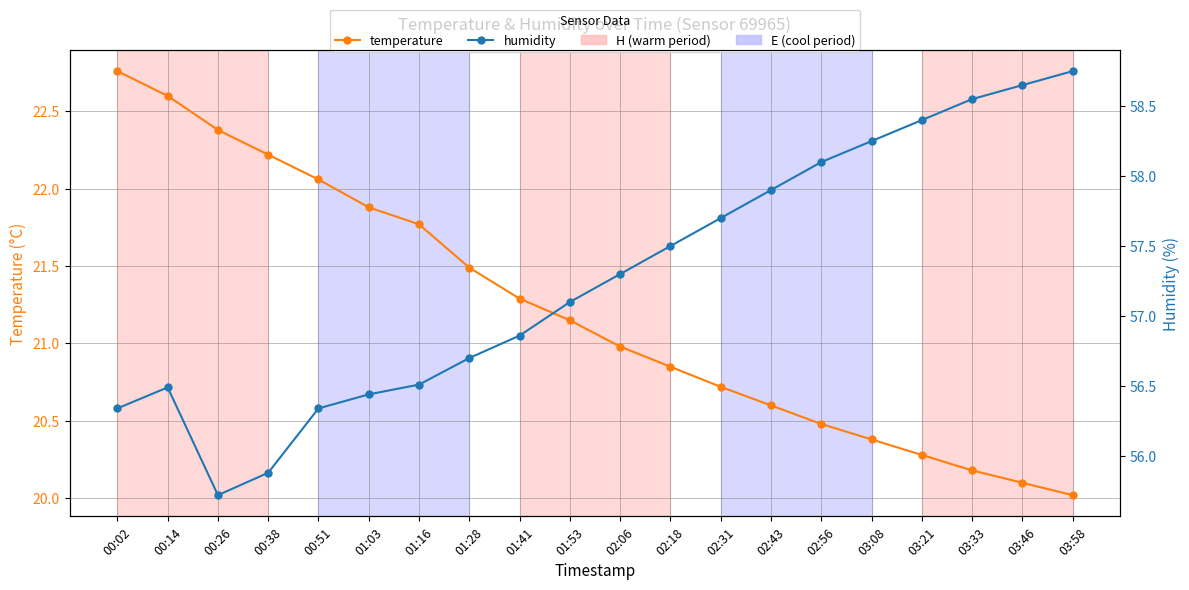

How many lines are shown in the chart?

2